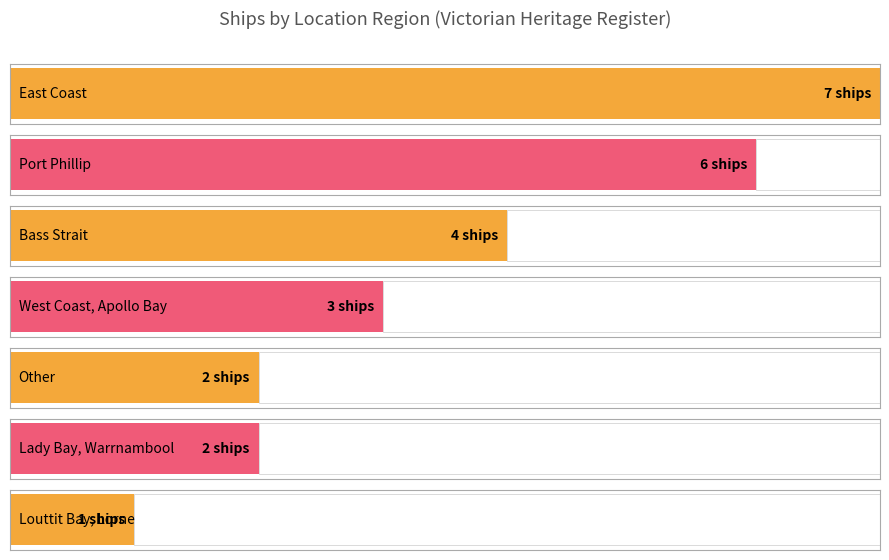

Is it true that the value at East Coast, Corner Inlet is 0?

False